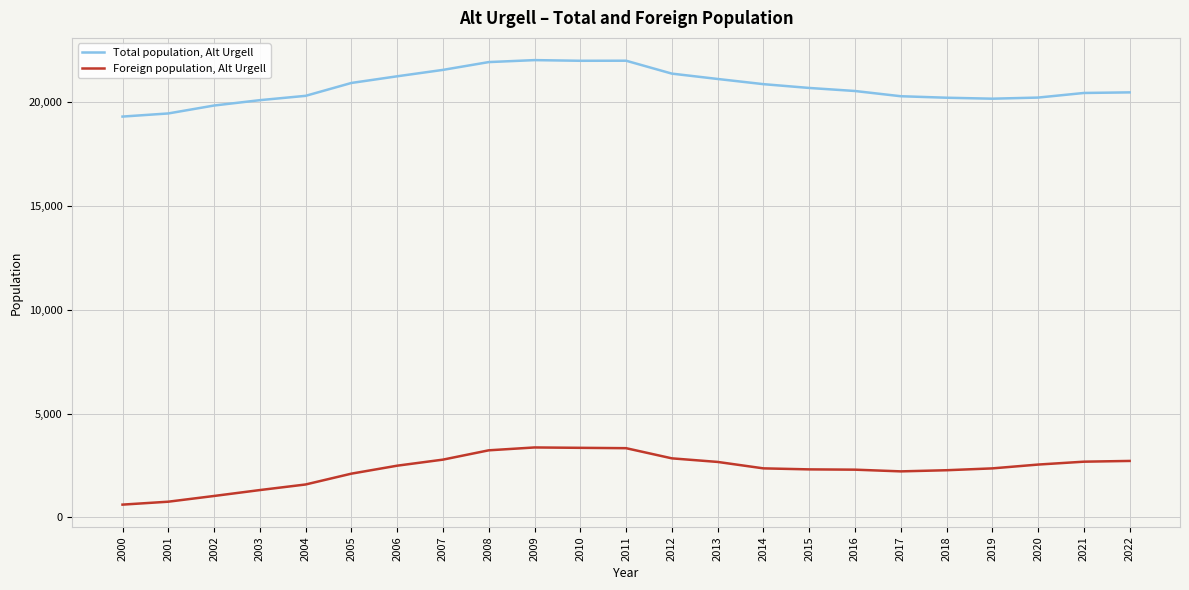

Rank the series at 2016 from lowest to highest value.

Foreign population, Alt Urgell, Total population, Alt Urgell